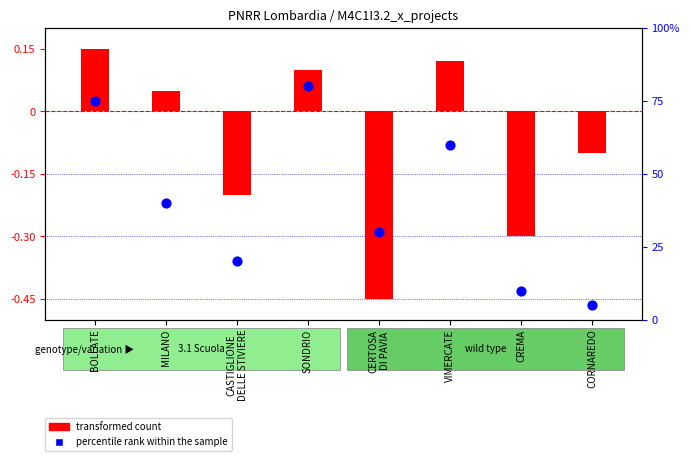

Which series has the widest spread of Y values?

percentile rank within the sample